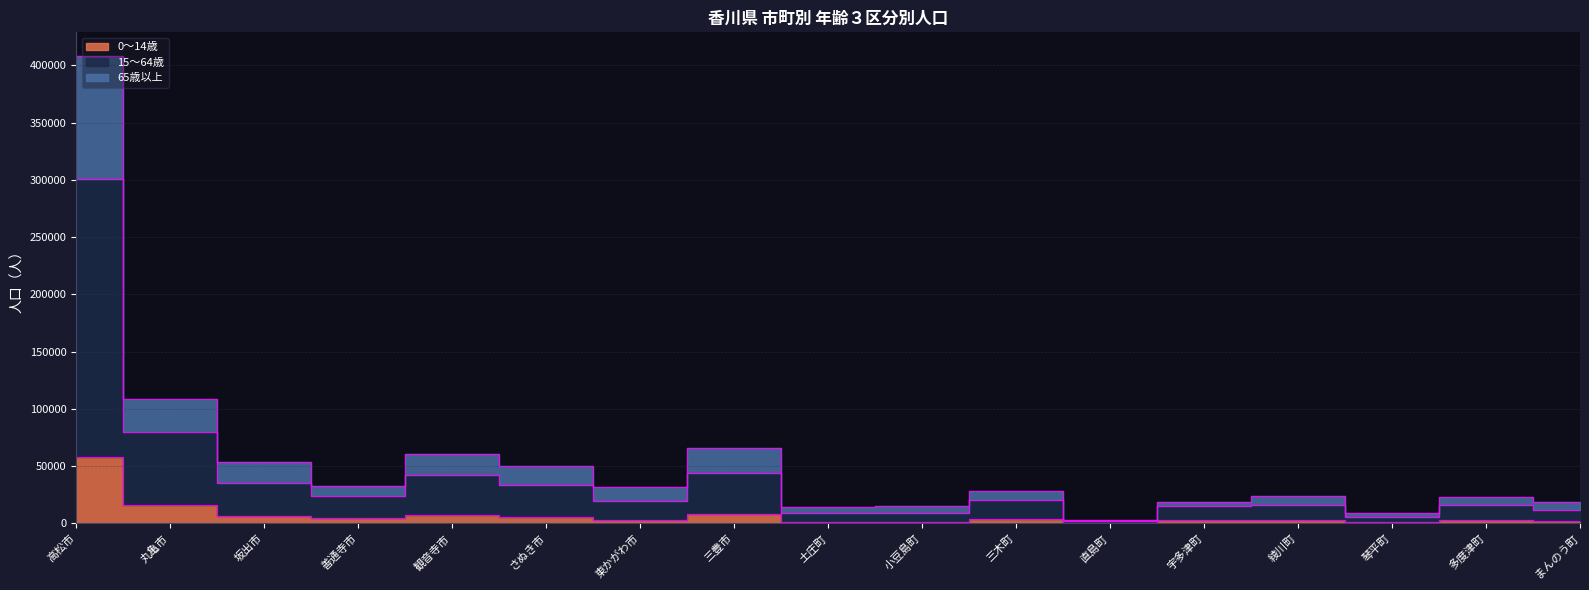

What is the maximum value for 65歳以上?

408538